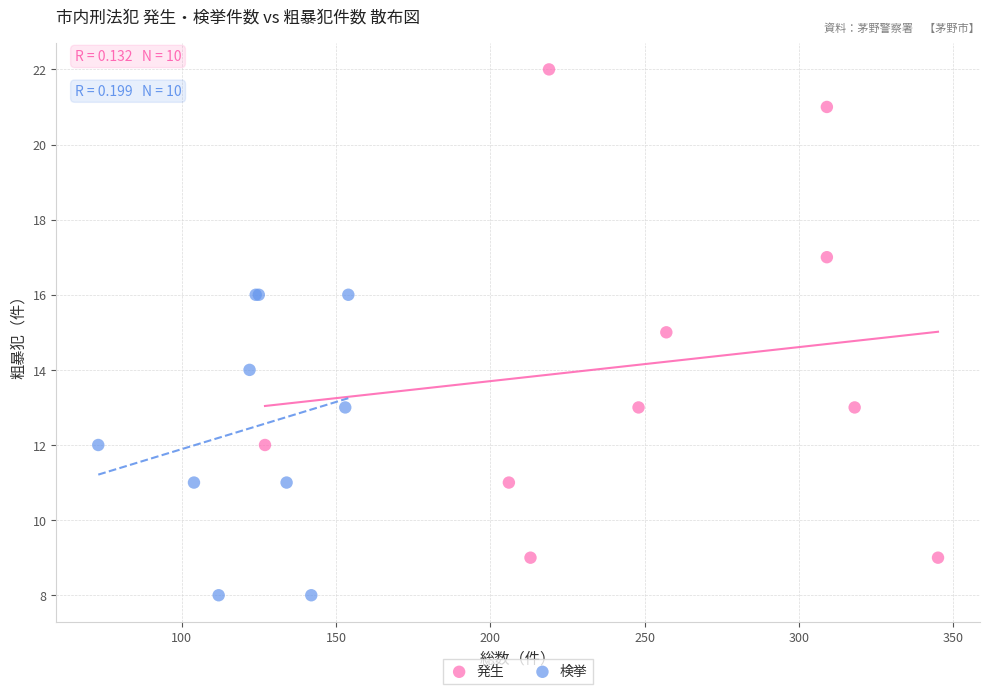

Which series has the largest Y range (max minus min)?

発生